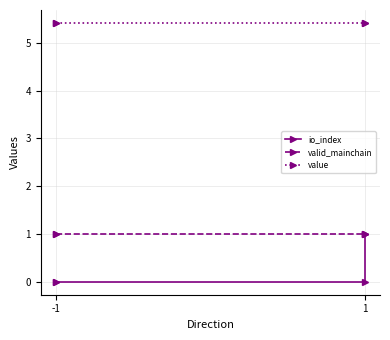

True or false: valid_mainchain and io_index cross at least once.

False